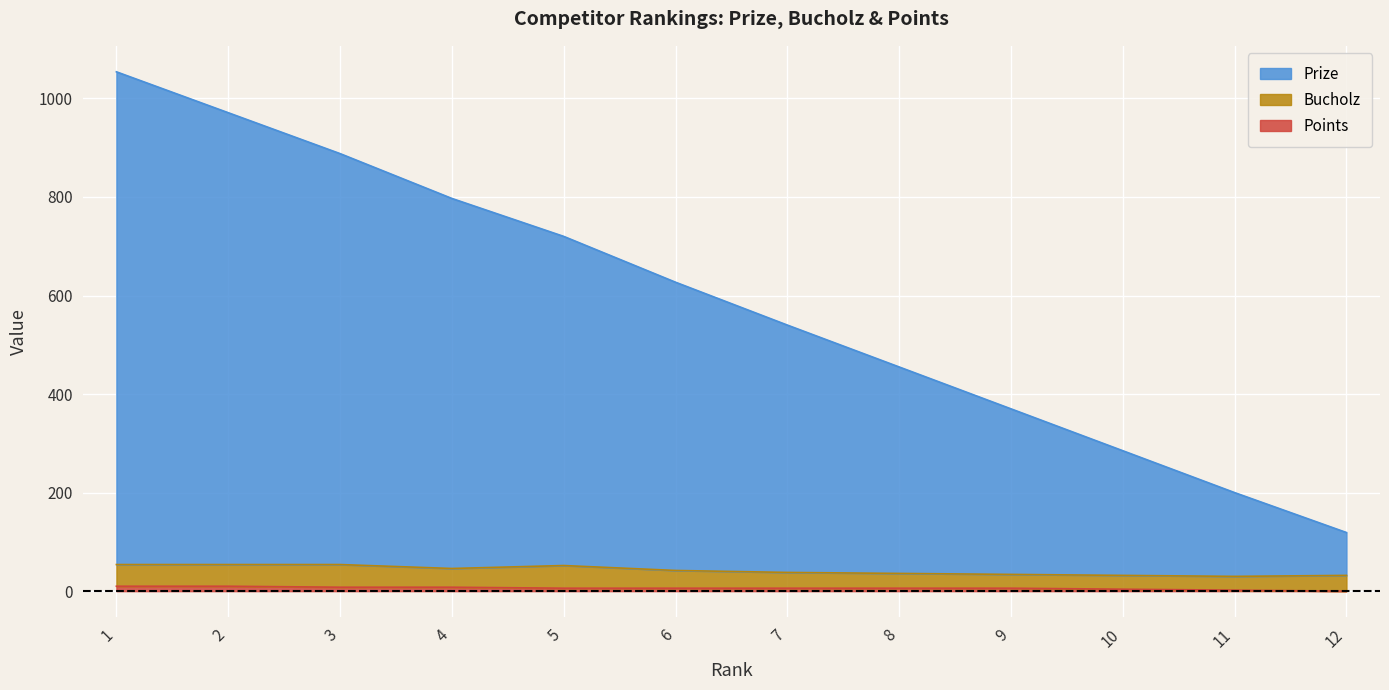

The value of Prize at 7 is 540. True or false?

True